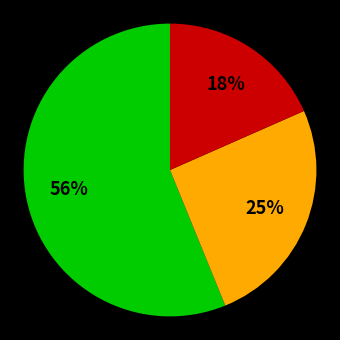

Is there a majority slice in this chart?

Yes